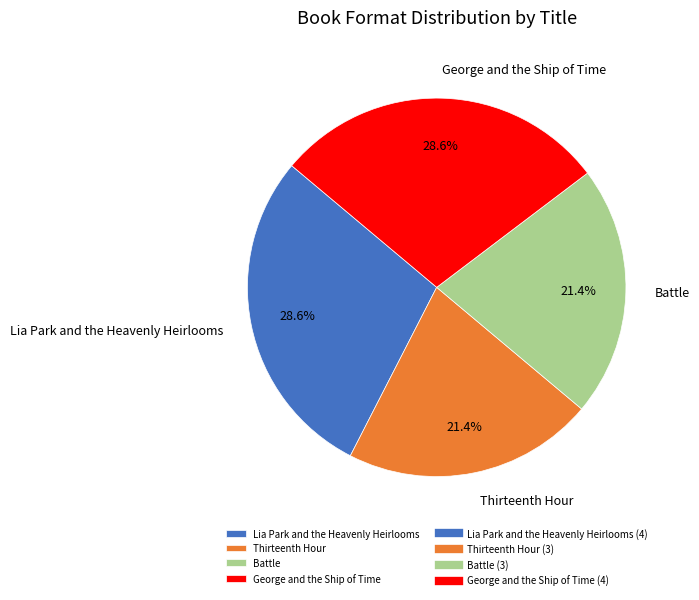

True or false: Lia Park and the Heavenly Heirlooms accounts for 29% of the total.

True